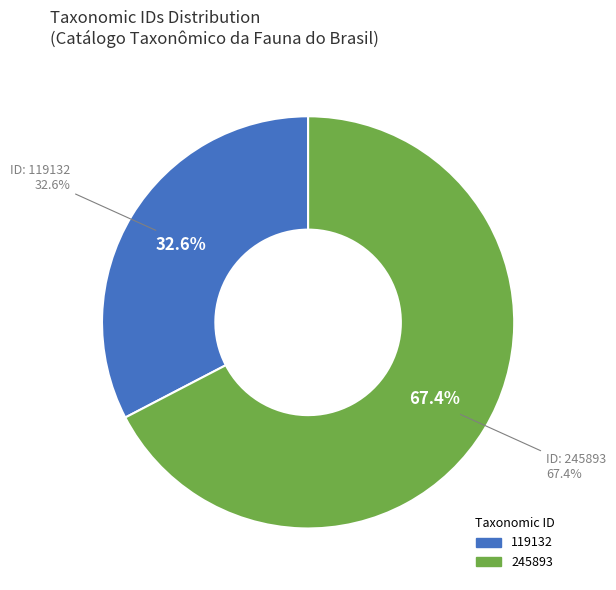

Between 245893 and 119132, which is larger?

245893